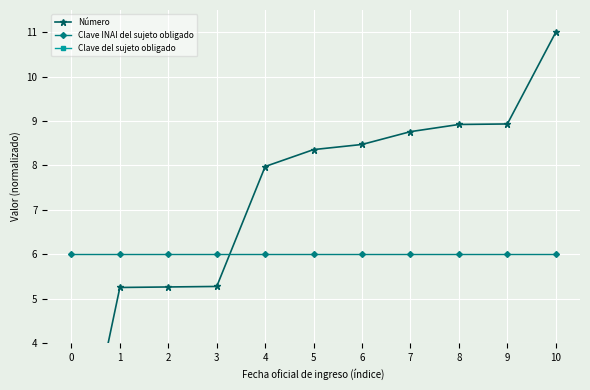

Read the Número value at 5.

8.4